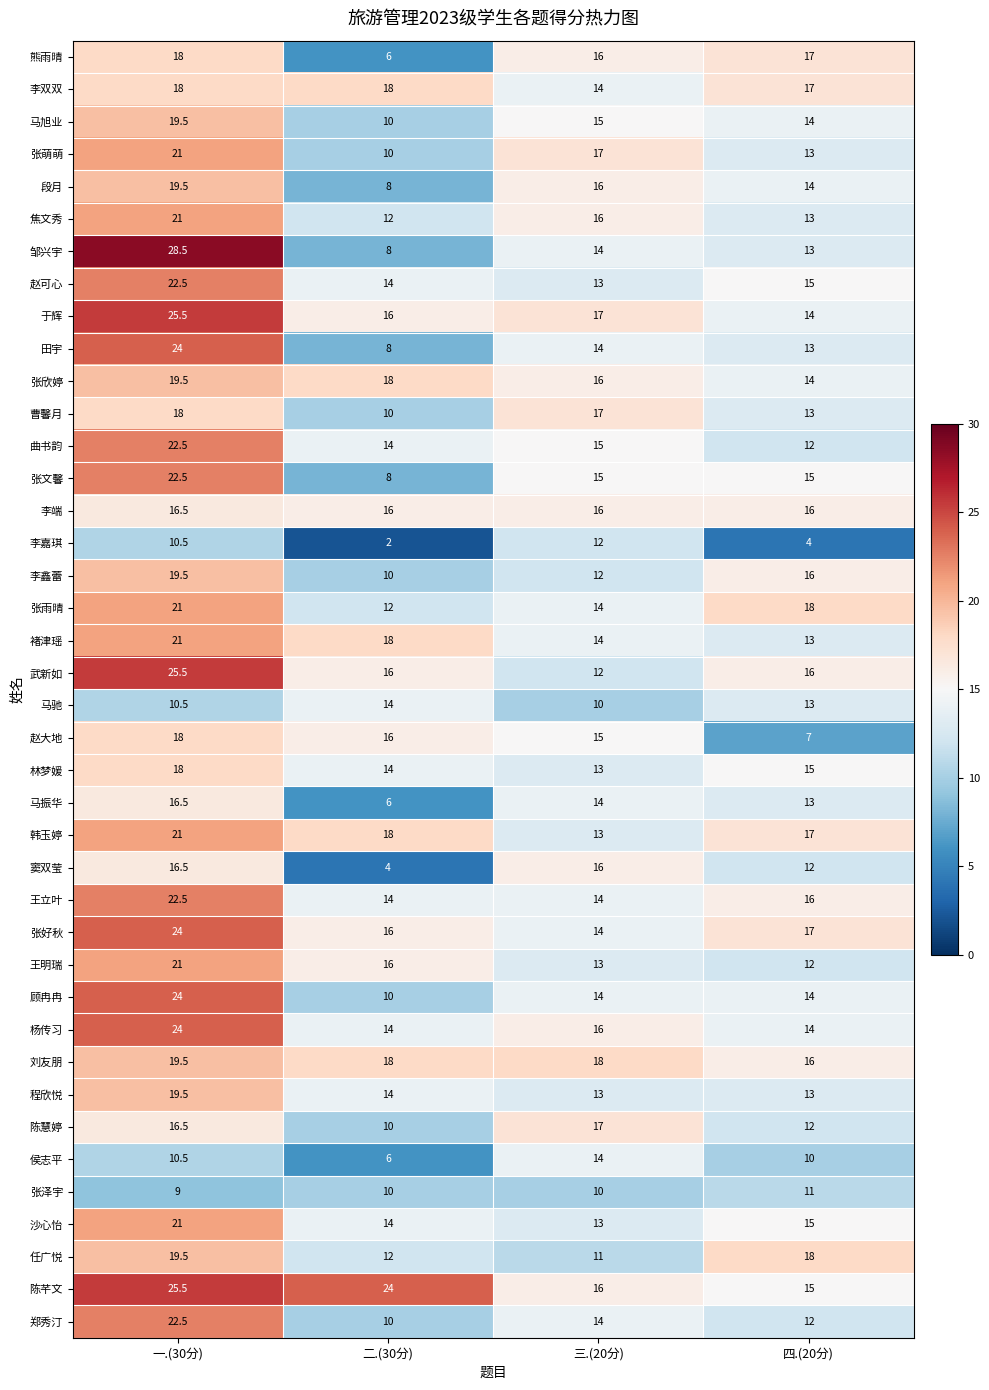

How many data points in 张萌萌 are less than 17?

2